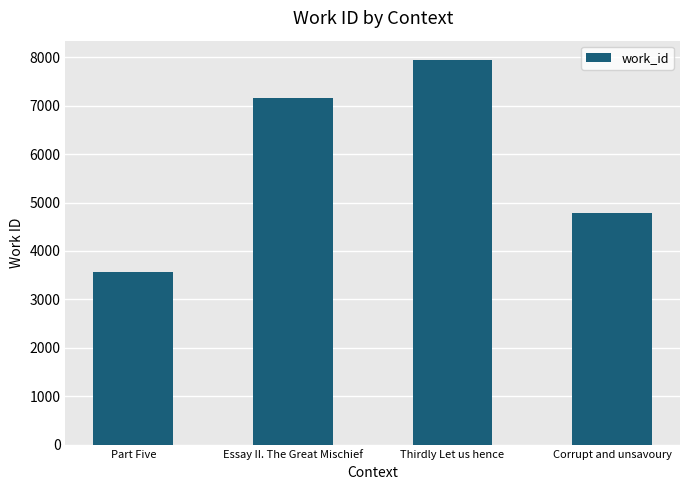

What is the value of the 2nd bar from the left?

7168